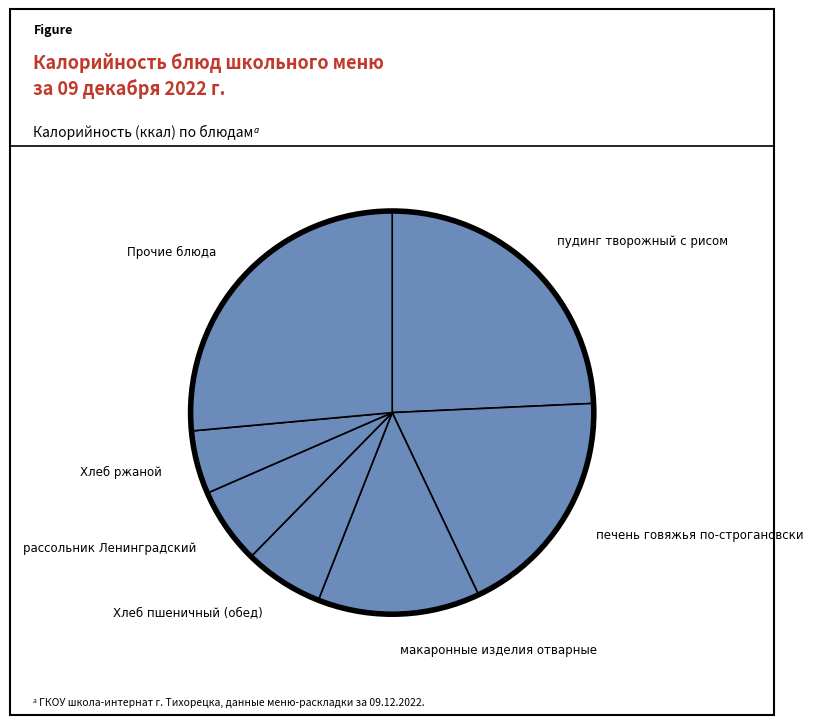

Which slice is the smallest?

Хлеб ржаной